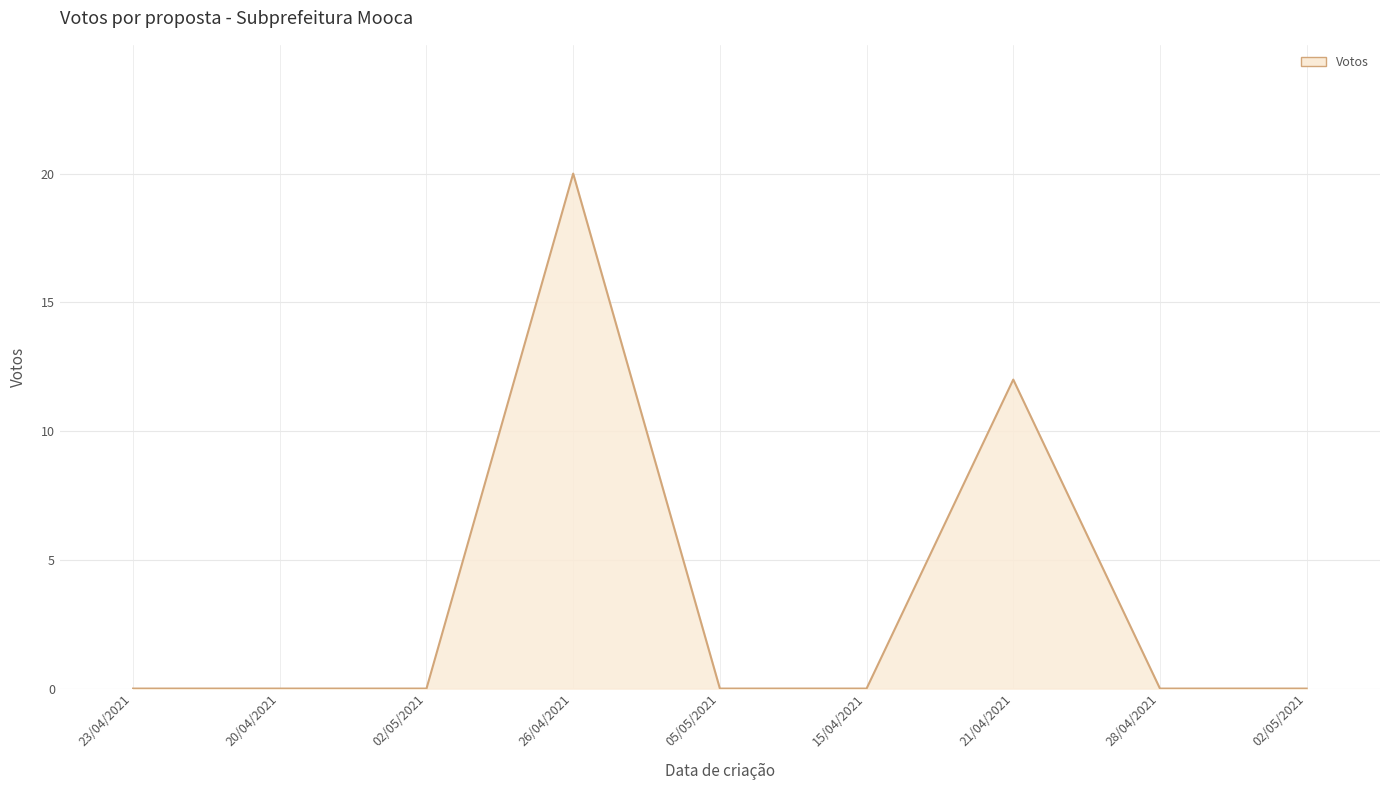

Reading right to left, transcribe all the data shown in this chart.

02/05/2021=0	28/04/2021=0	21/04/2021=12	15/04/2021=0	05/05/2021=0	26/04/2021=20	02/05/2021=0	20/04/2021=0	23/04/2021=0